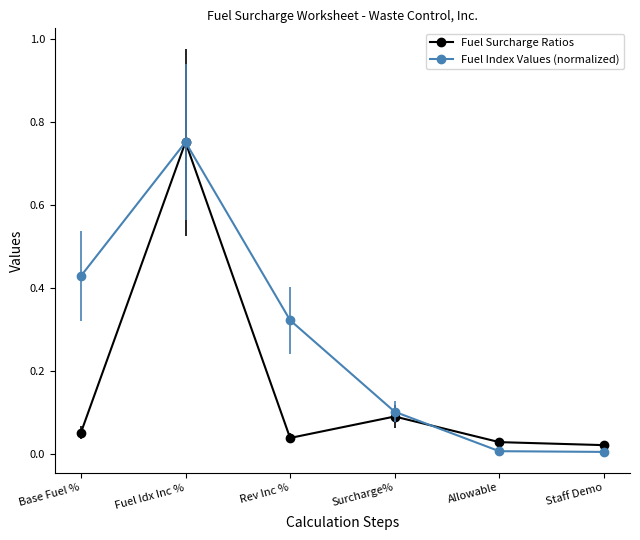

Is it true that Fuel Surcharge Ratios equals 0.1 at Base Fuel %?

True